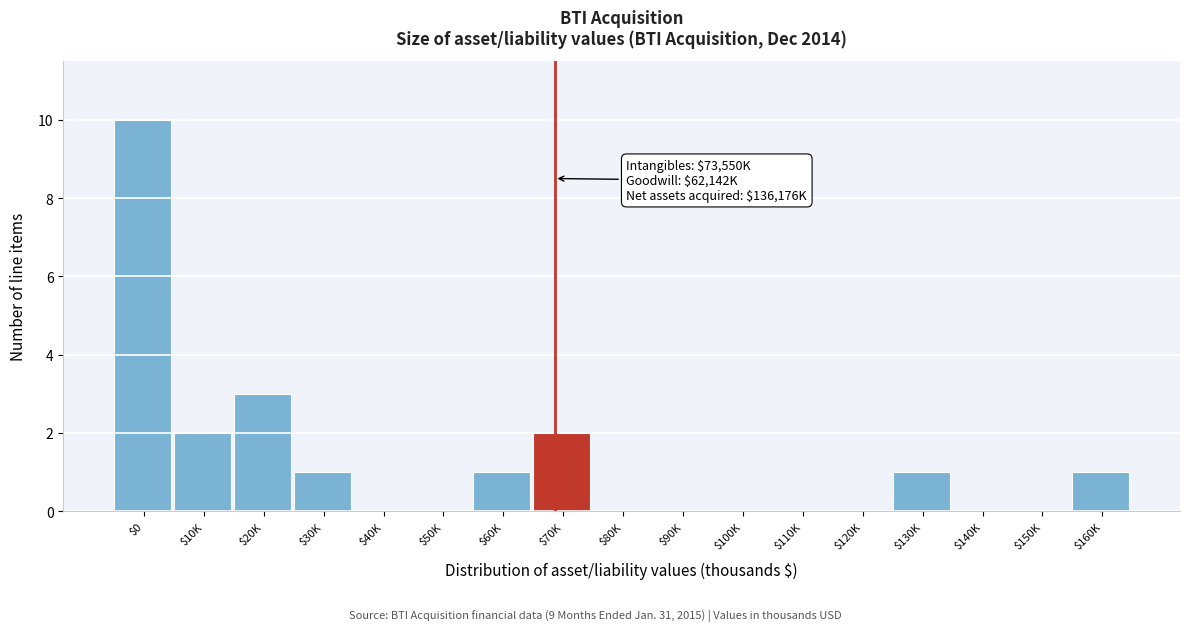

Is it true that the value at $20K is 3?

True